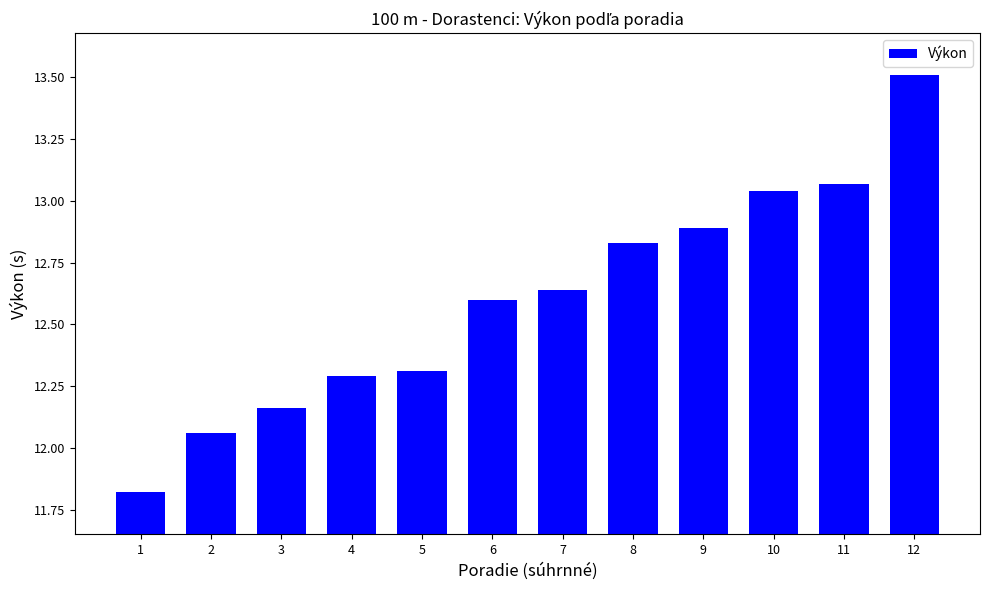

What is the sum of all values?

151.2